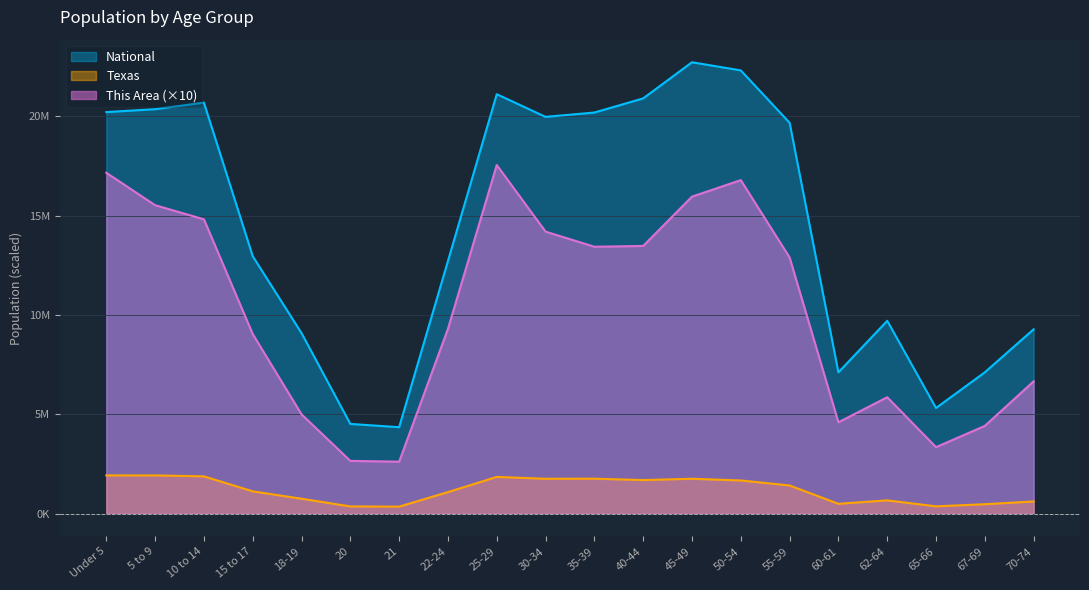

True or false: This Area has a value of 3631.6 at 10 to 14.

False